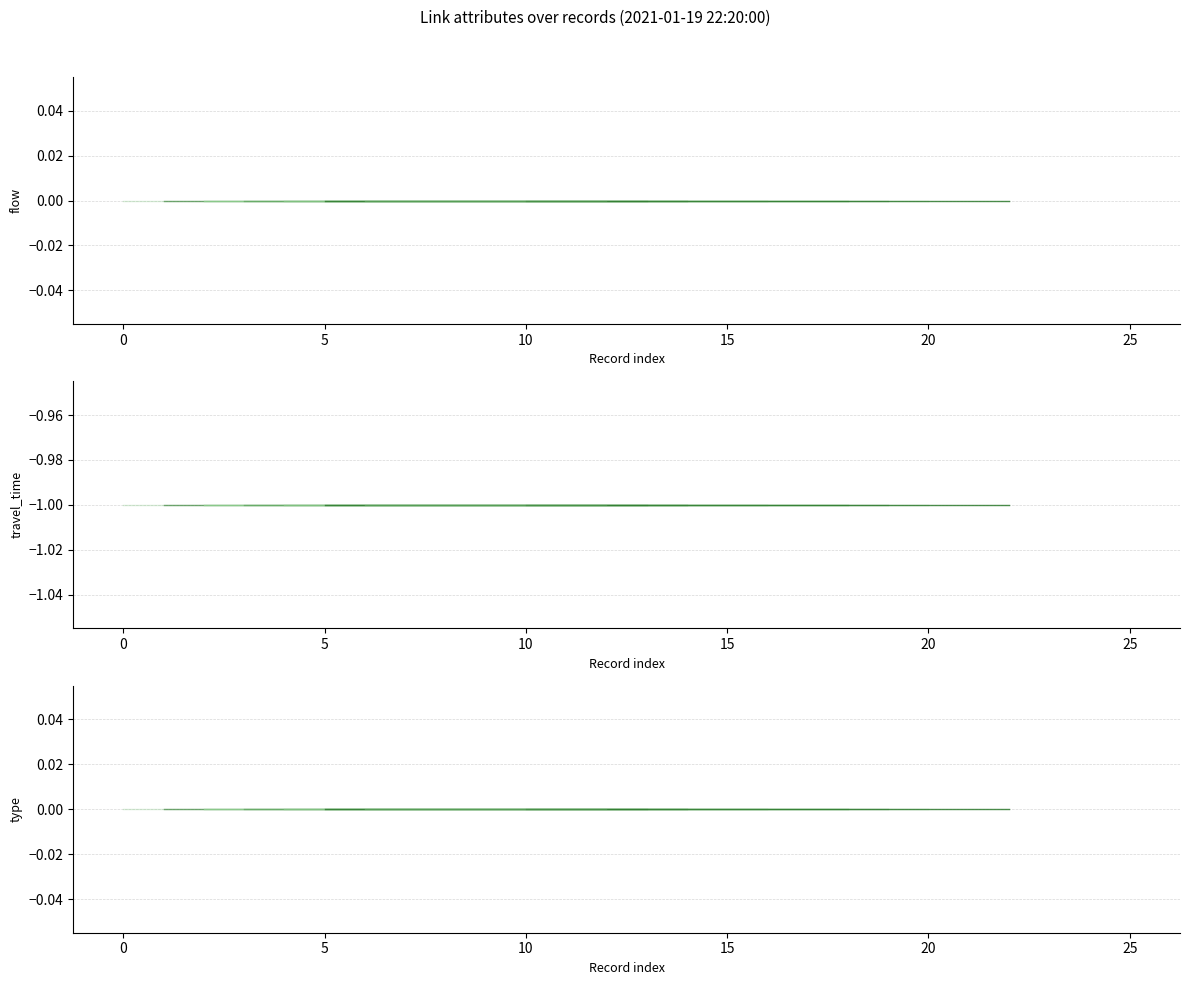

Between 8 and 0, which is larger?

8